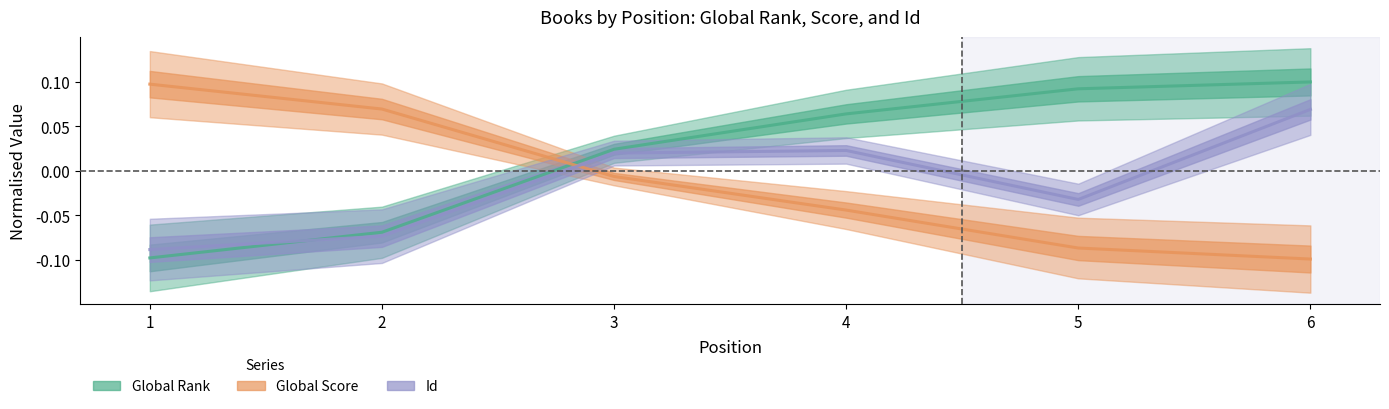

Which series changed the most between 1 and 4?

Global Rank